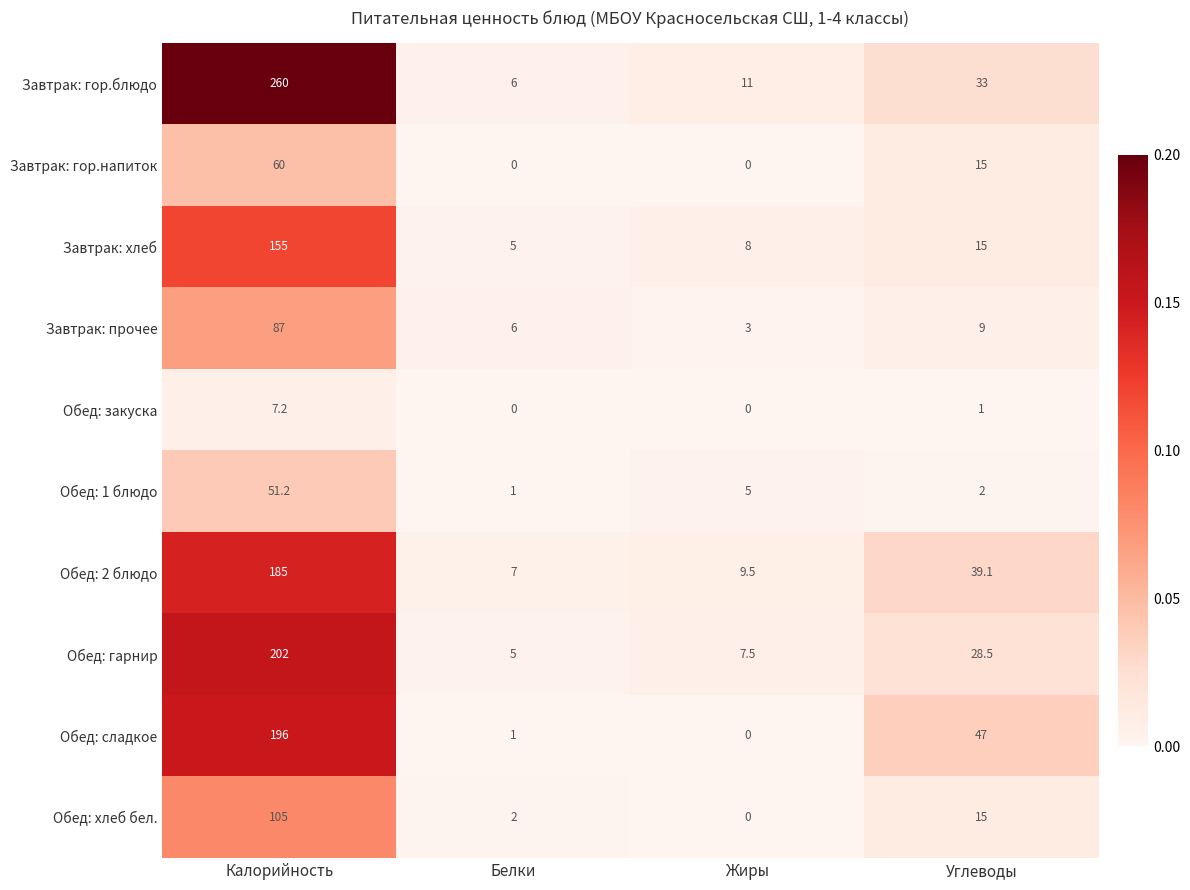

Count the number of categories in the chart.

4